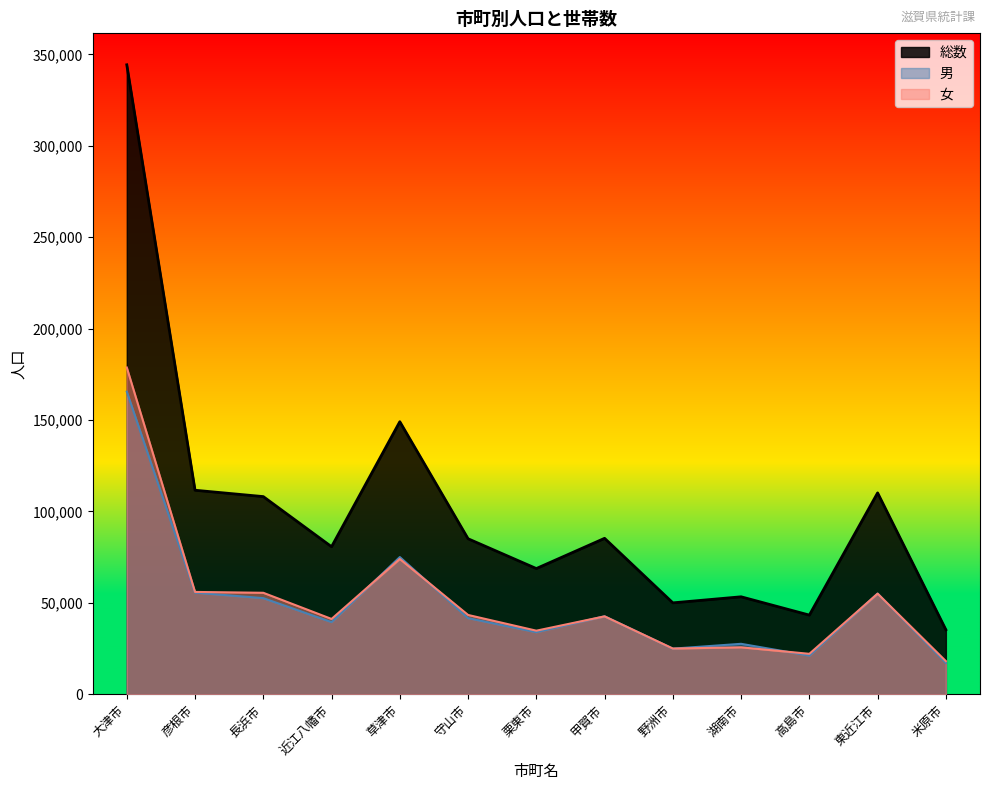

Is it true that 総数 equals 80730 at 近江八幡市?

True